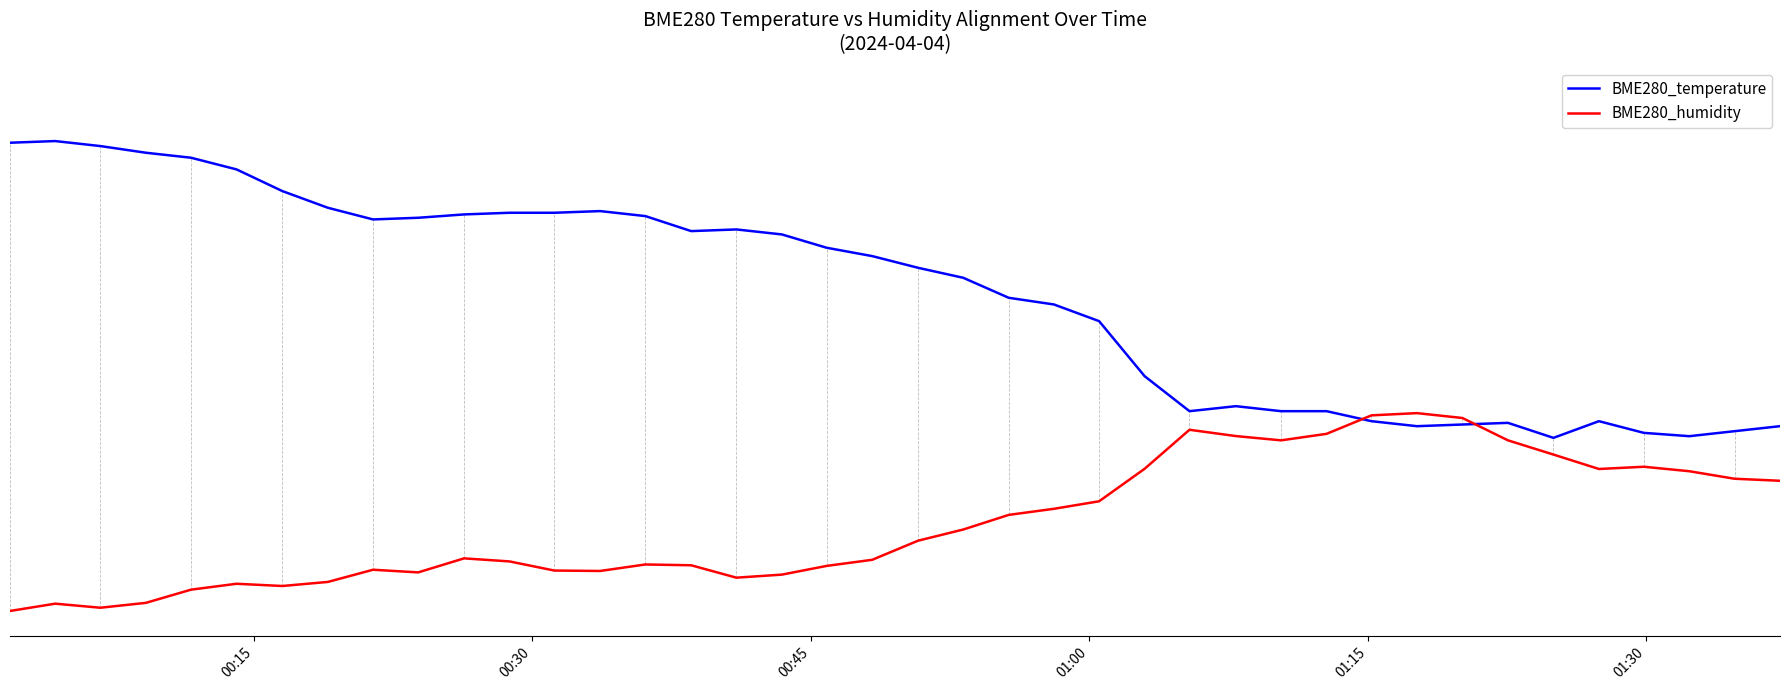

What are all the series names shown in the legend?

BME280_temperature, BME280_humidity